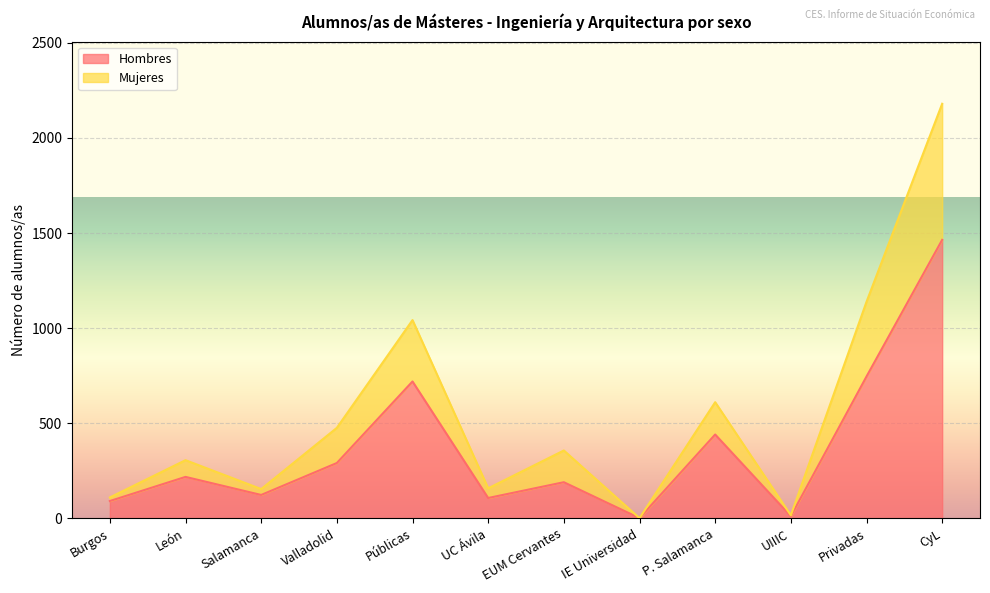

Where is the first local maximum for Mujeres?

León